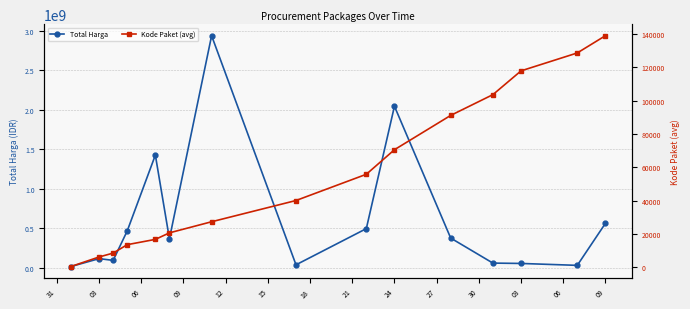

What is the difference between the Kode Paket (avg) values at 09 and 12?

3171.0